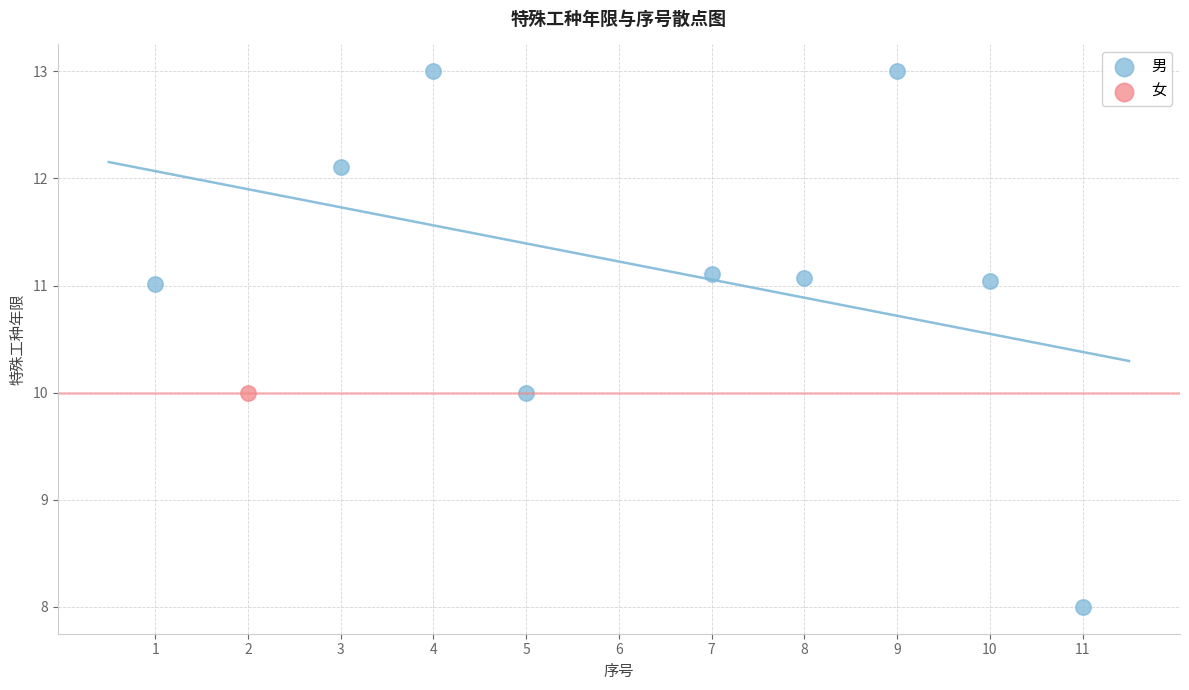

What are all the series names shown in the legend?

男, 女